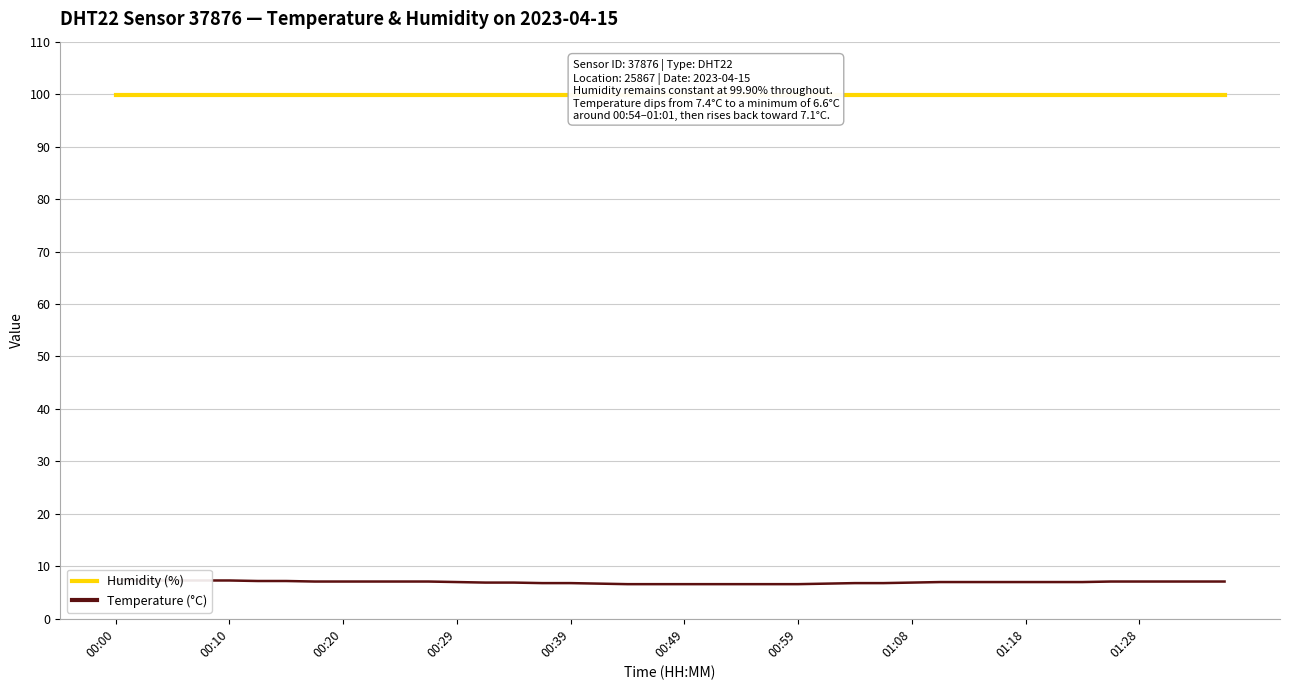

What is the average value of the Temperature (°C) series?

7.0